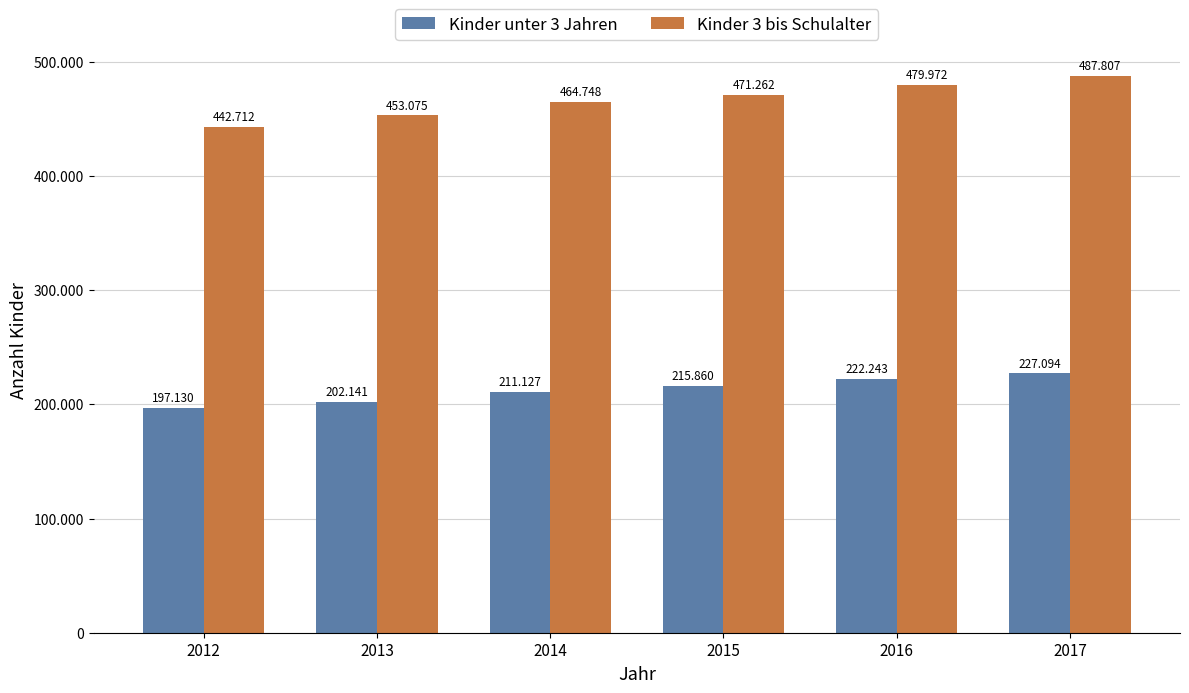

True or false: Kinder unter 3 Jahren has a value of 197130 at 2012.

True